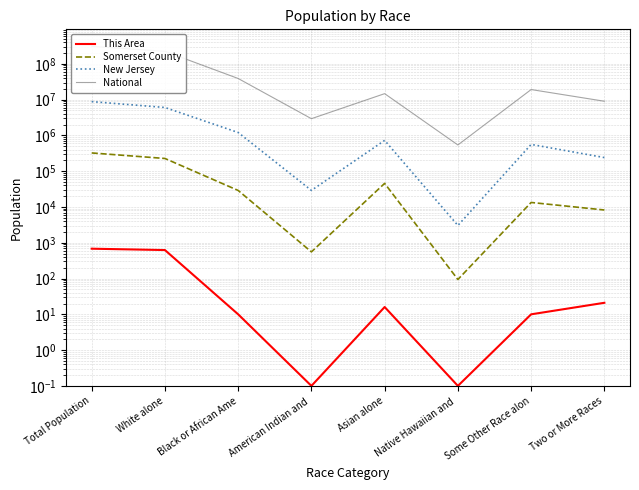

True or false: This Area and Somerset County intersect in this chart.

False